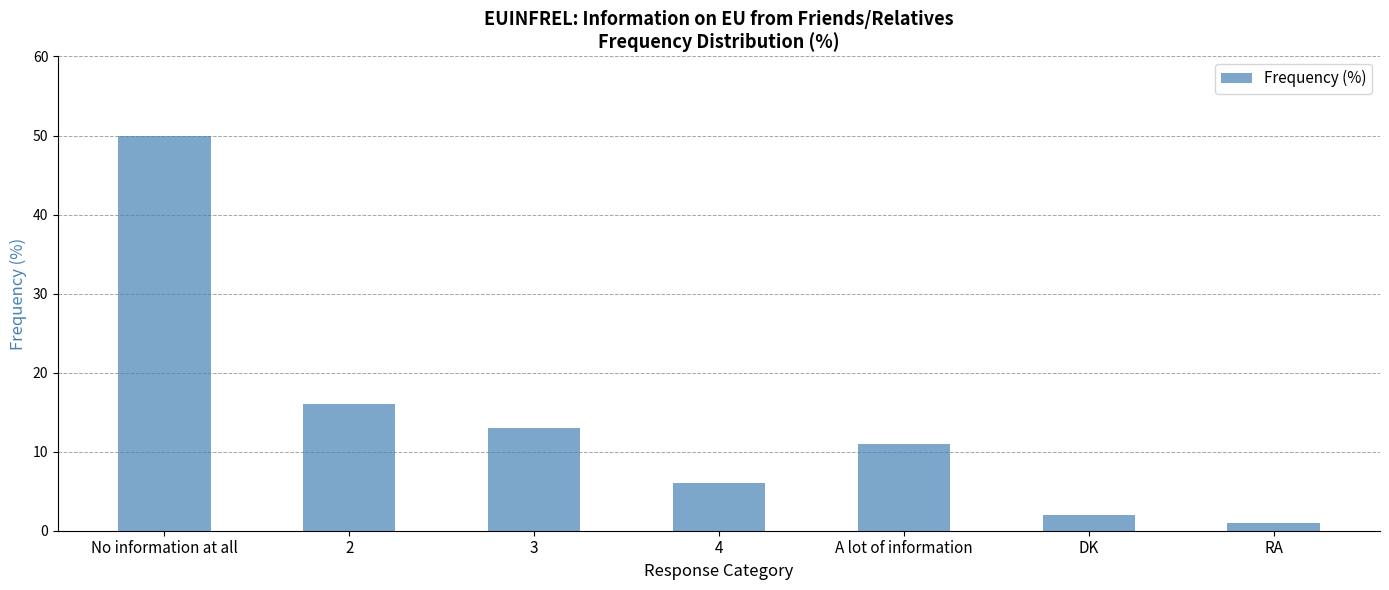

Reading left to right, what are all the values shown in this chart?

No information at all=50	2=16	3=13	4=6	A lot of information=11	DK=2	RA=1